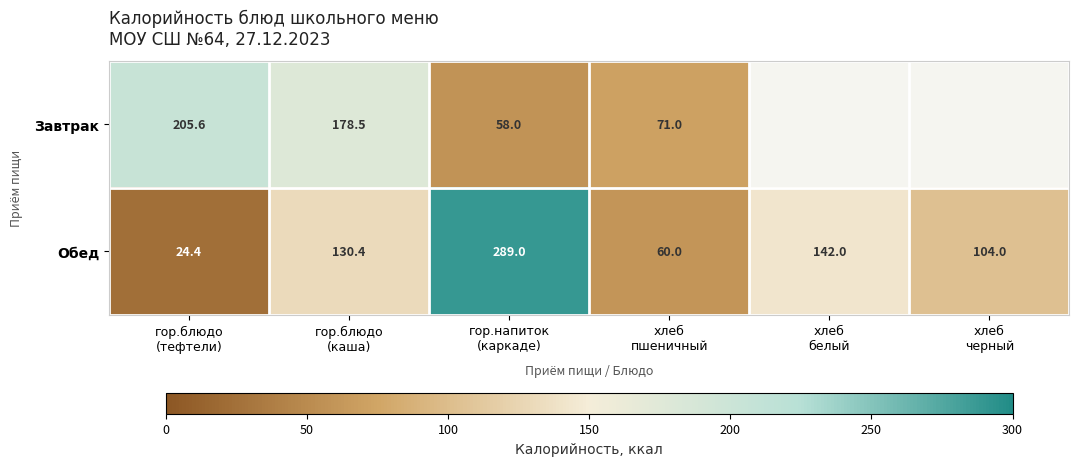

What is the difference between the maximum and second lowest values in the Обед series?

229.0